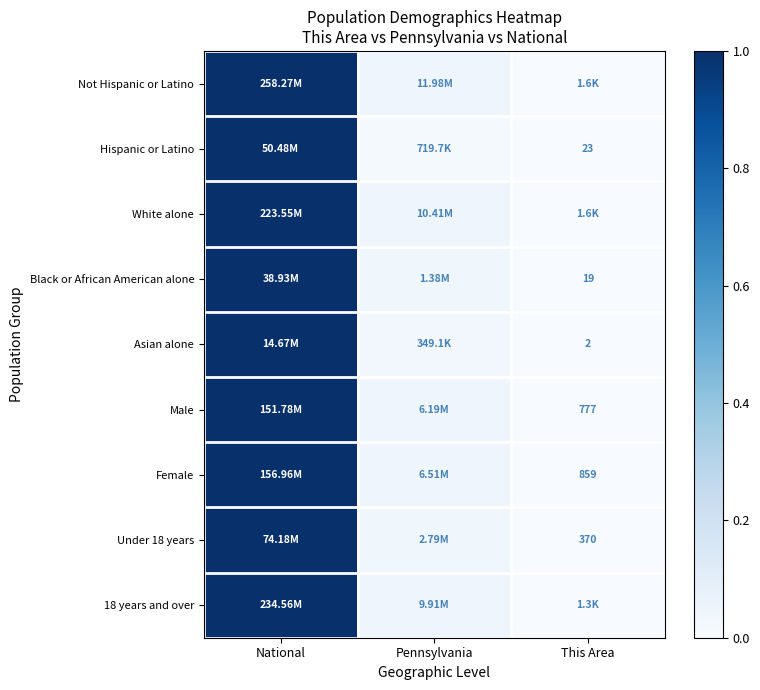

Where is Female nearest to the value 0?

This Area